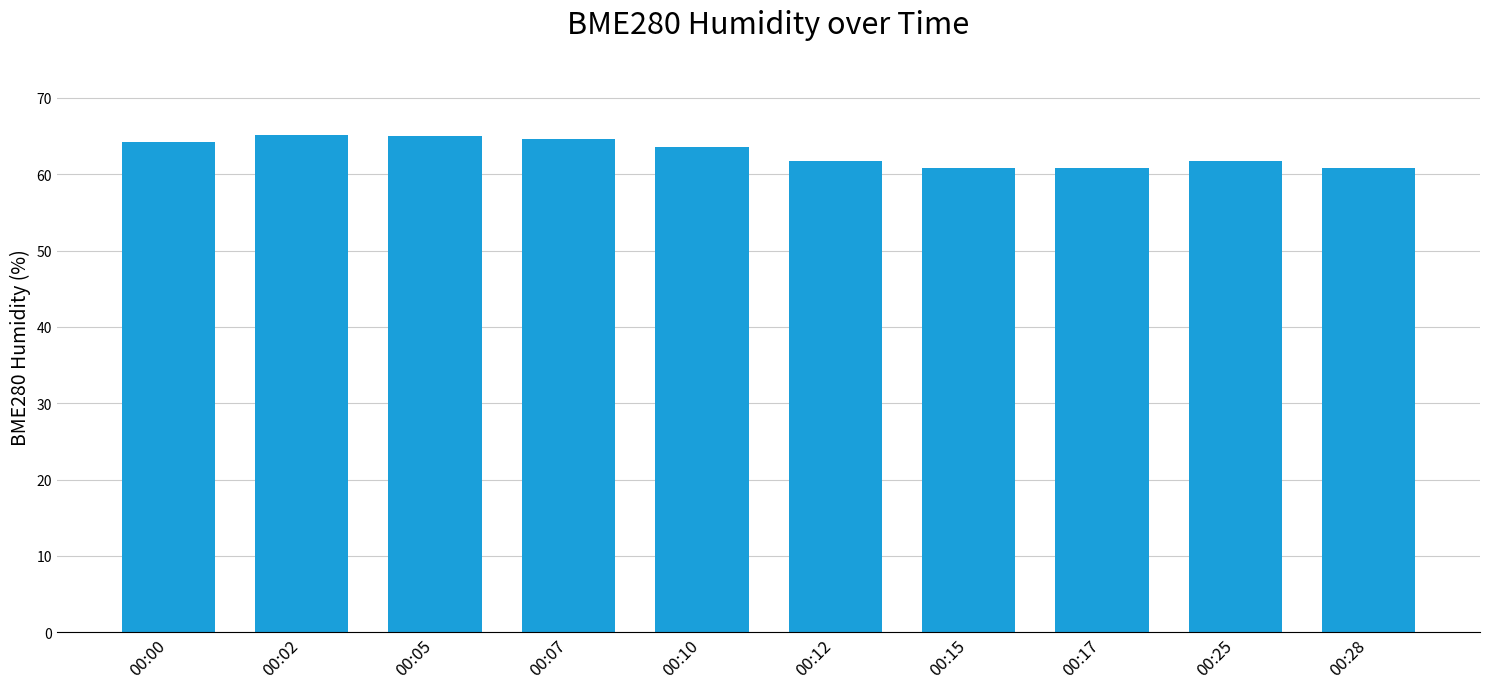

The chart shows a value of 96.4 at 00:15. True or false?

False